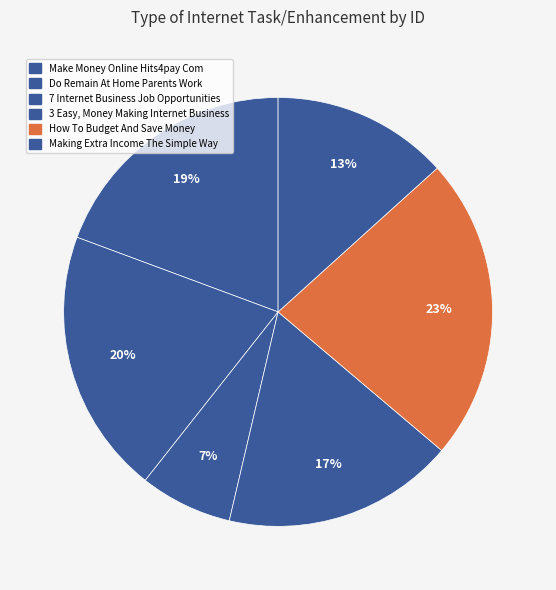

Is the sum of Make Money Online Hits4pay Com and Do Remain At Home Parents Work greater than half?

No